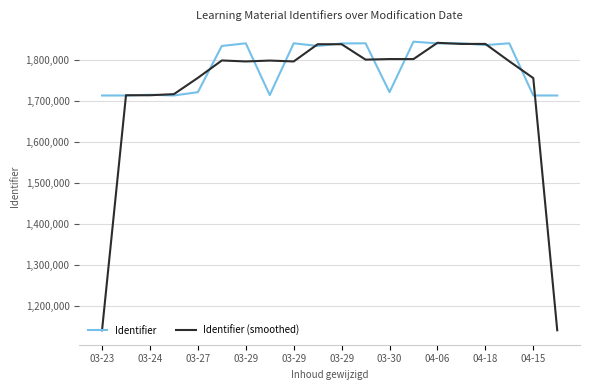

What is the minimum value for Identifier (smoothed)?

1141666.3